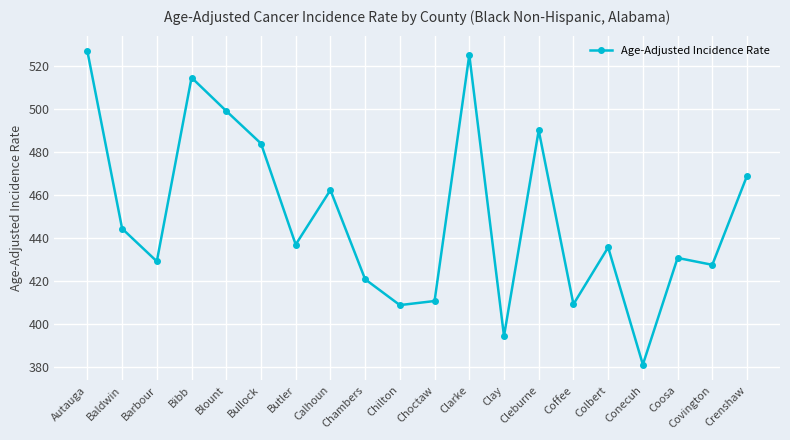

What is the value of the 7th point from the left?

436.9